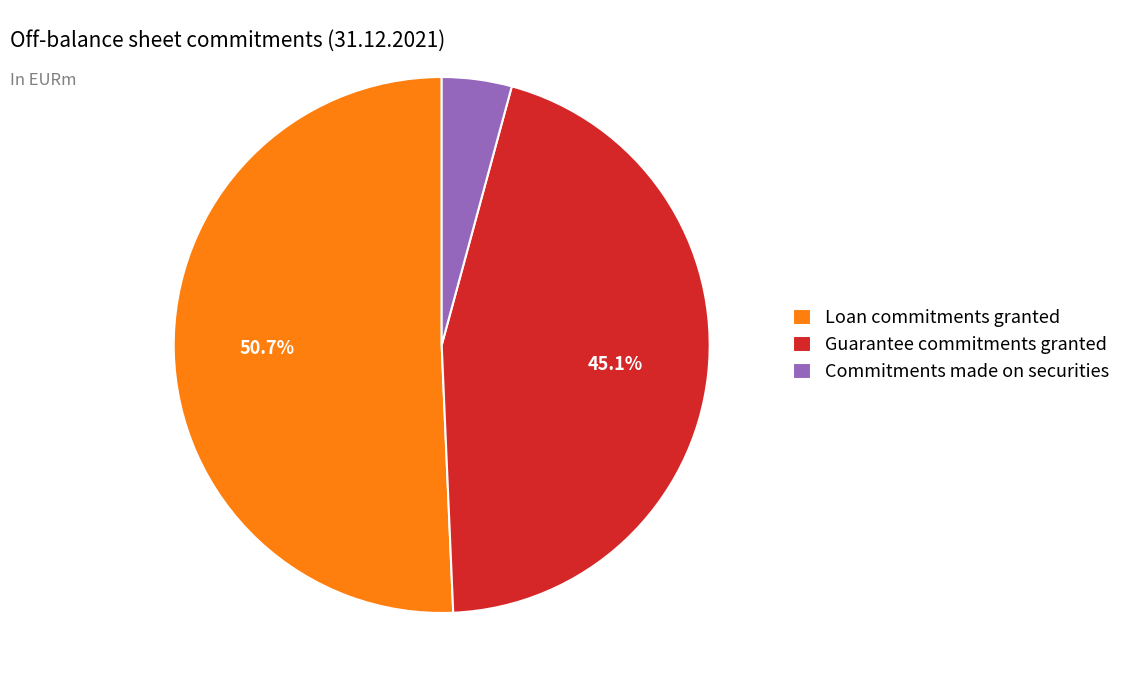

Which has a higher value, Commitments made on securities or Guarantee commitments granted?

Guarantee commitments granted